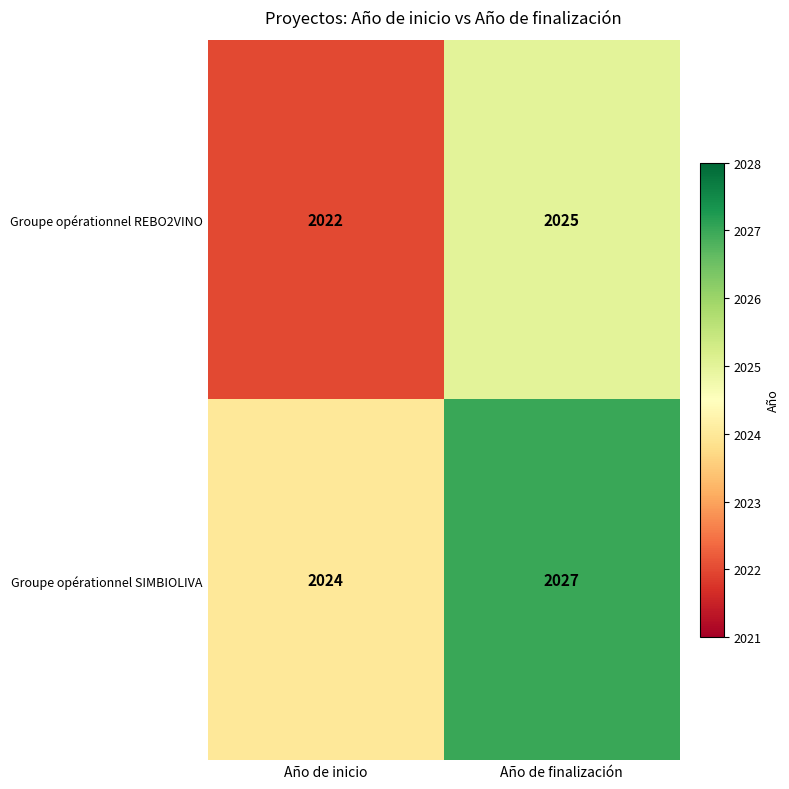

At which category is the sum across all series the highest?

Año de finalización